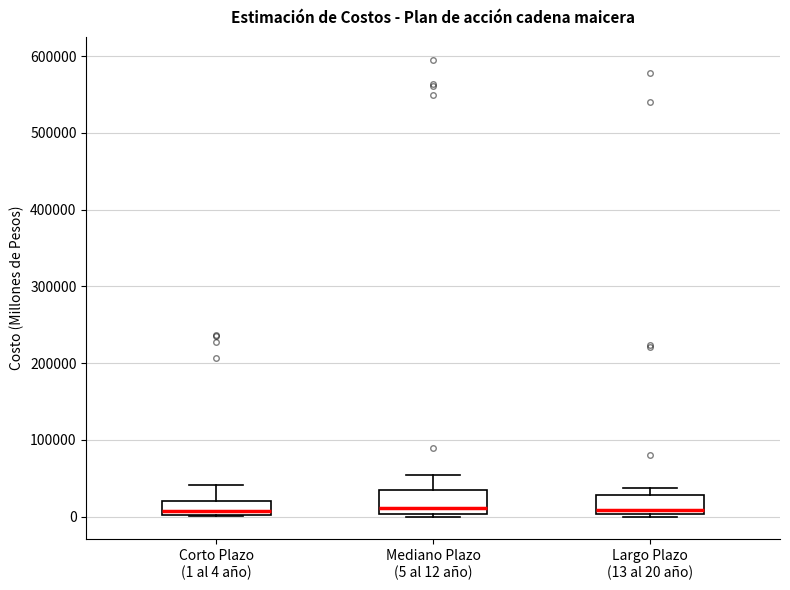

Reading left to right, read every box against the y-axis: the position of its median line, the range the box covers, and the ends of its whiskers. The values are not printed on the chart, so give them approximately, as read against the axis.

Corto Plazo (1 al 4 año): median 10000, box 0 to 20000, whiskers 0 to 40000
Mediano Plazo (5 al 12 año): median 10000, box 0 to 30000, whiskers 0 (just below the box's lower edge) to 50000
Largo Plazo (13 al 20 año): median 10000, box 0 to 30000, whiskers 0 to 40000